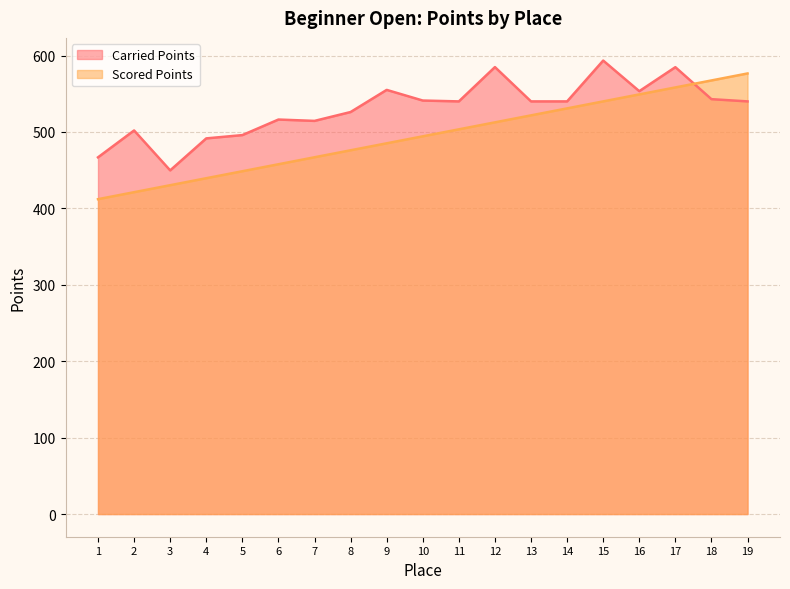

What is the average value of the Carried Points series?

530.4